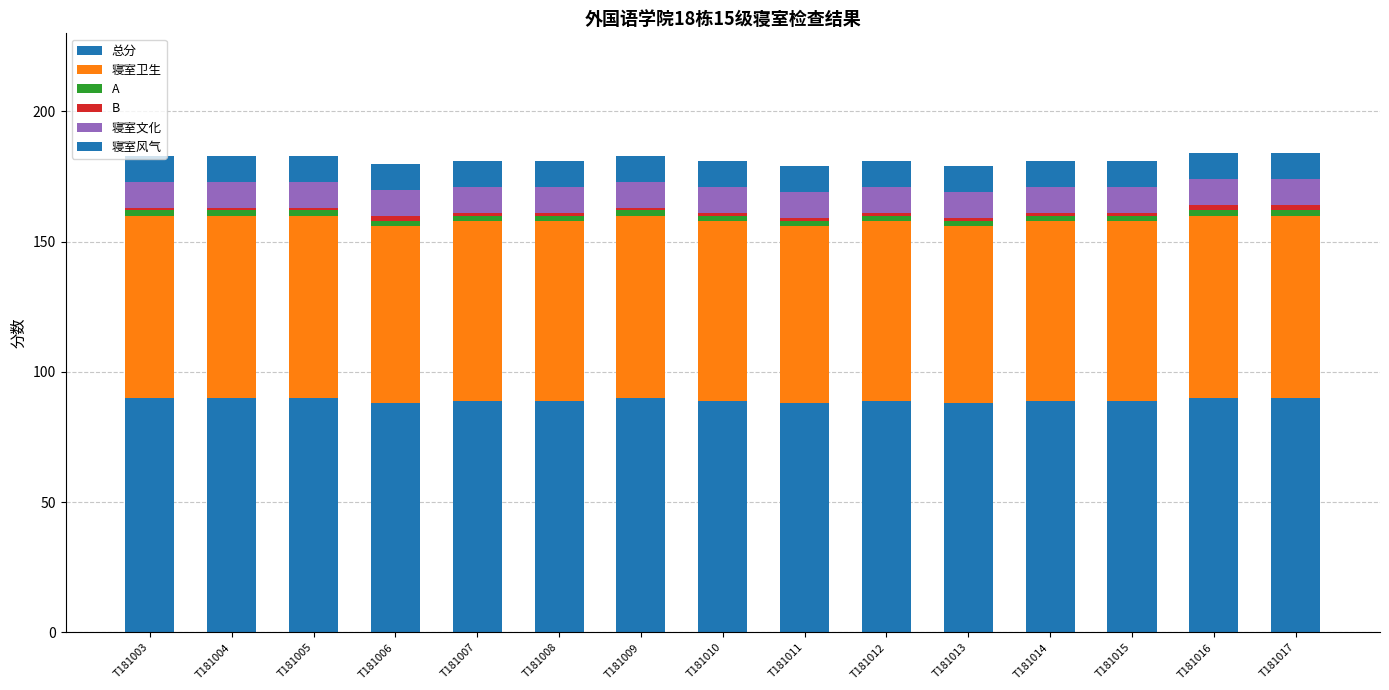

How many bars are there in total?

15